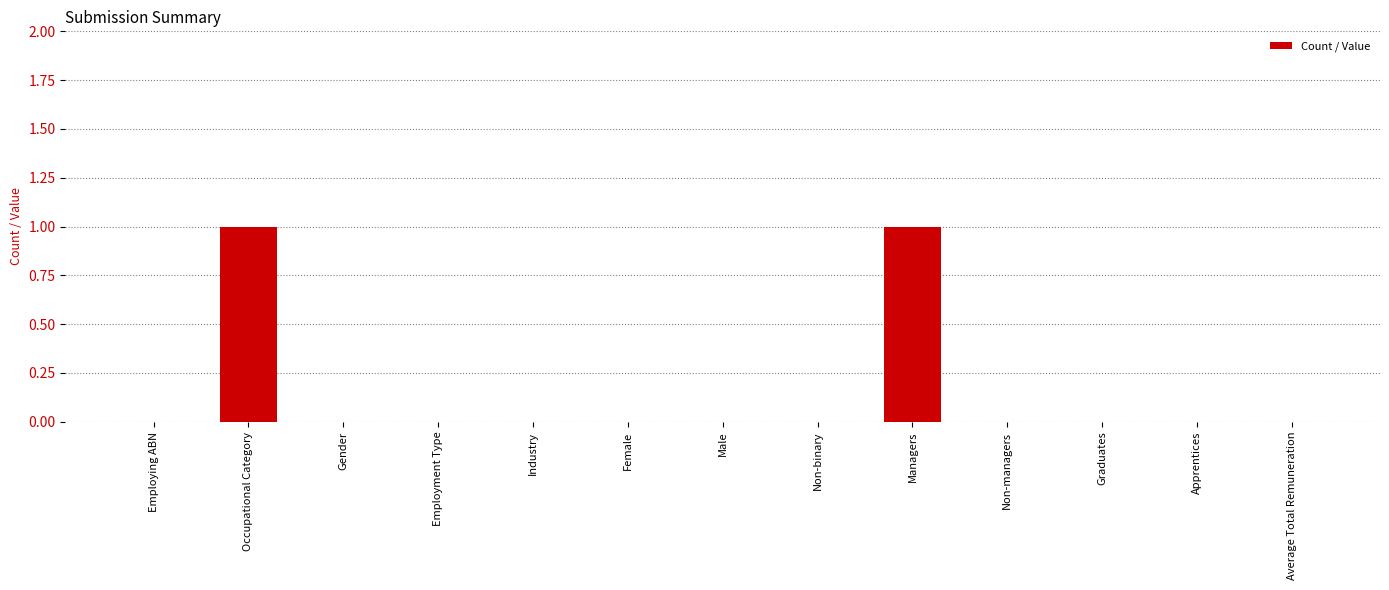

Reading right to left, transcribe all the data shown in this chart.

0	0	0	0	1	0	0	0	0	0	0	1	0